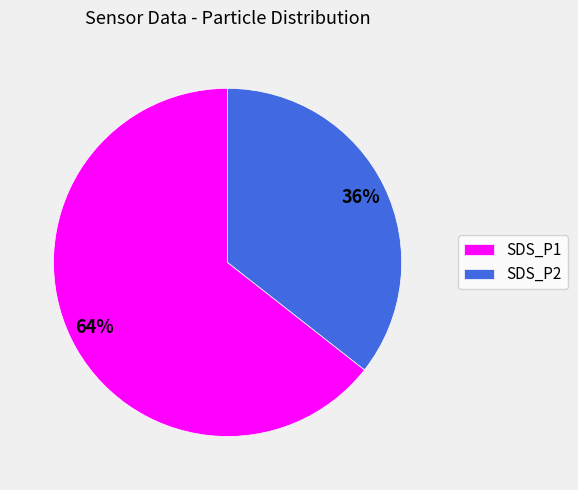

Approximately how many times larger is the value at SDS_P1 compared to SDS_P2?

1.8